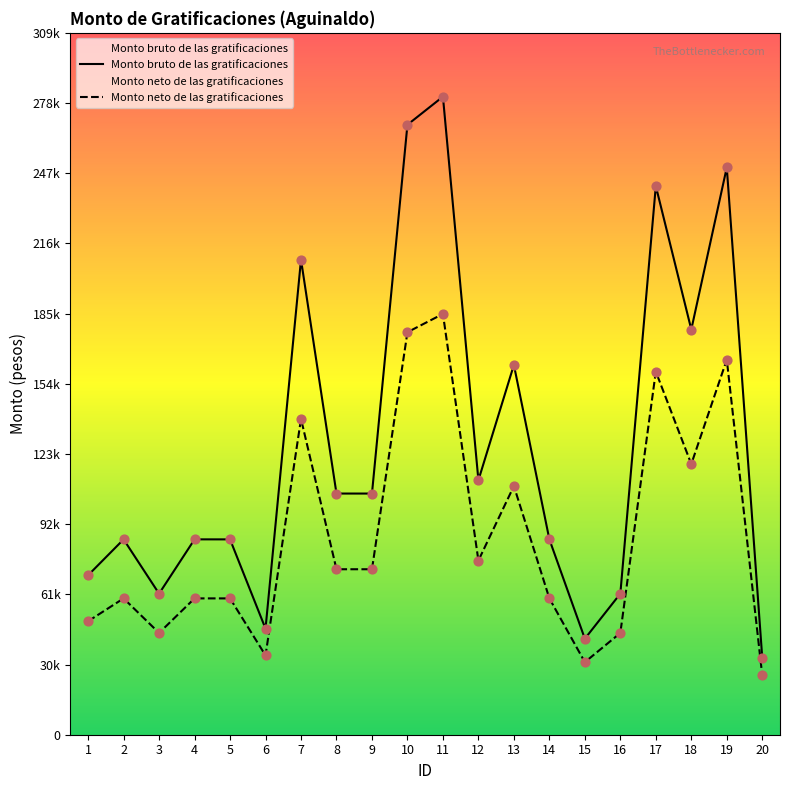

Is the value of Monto neto de las gratificaciones at 14 greater than the value of Monto bruto de las gratificaciones at 15?

Yes